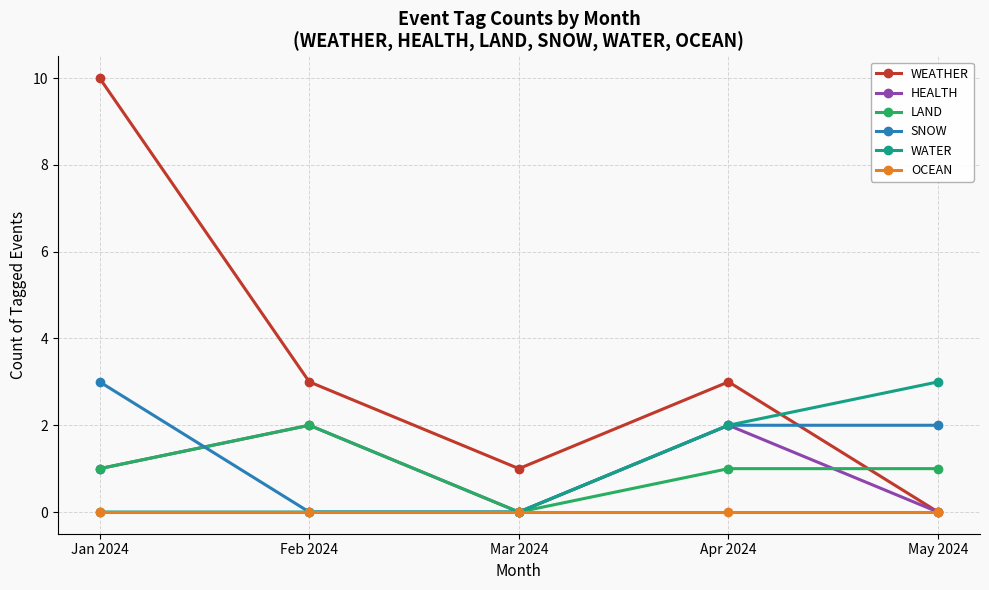

How many lines are shown in the chart?

6